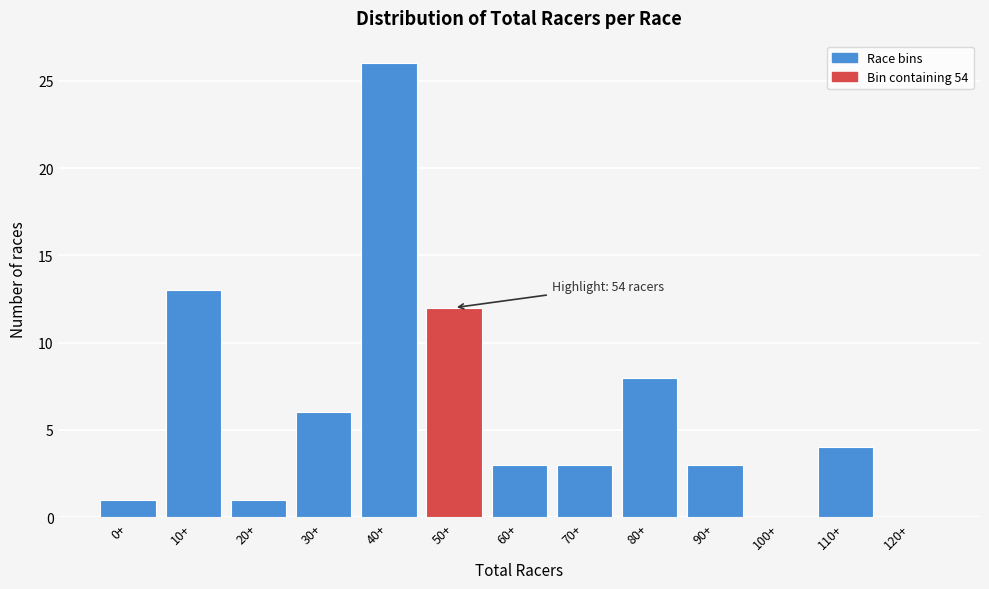

Which has a higher value, 0+ or 10+?

10+